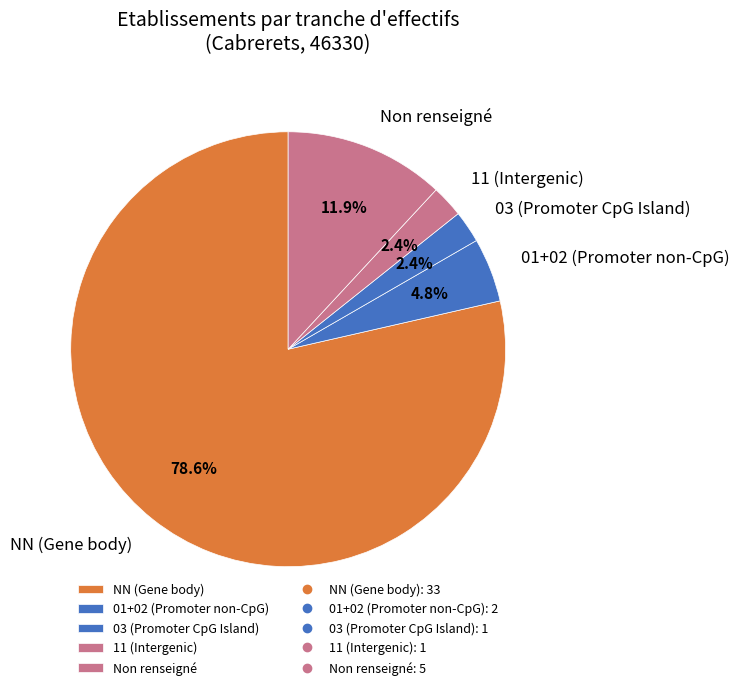

How many segments does this pie chart have?

5